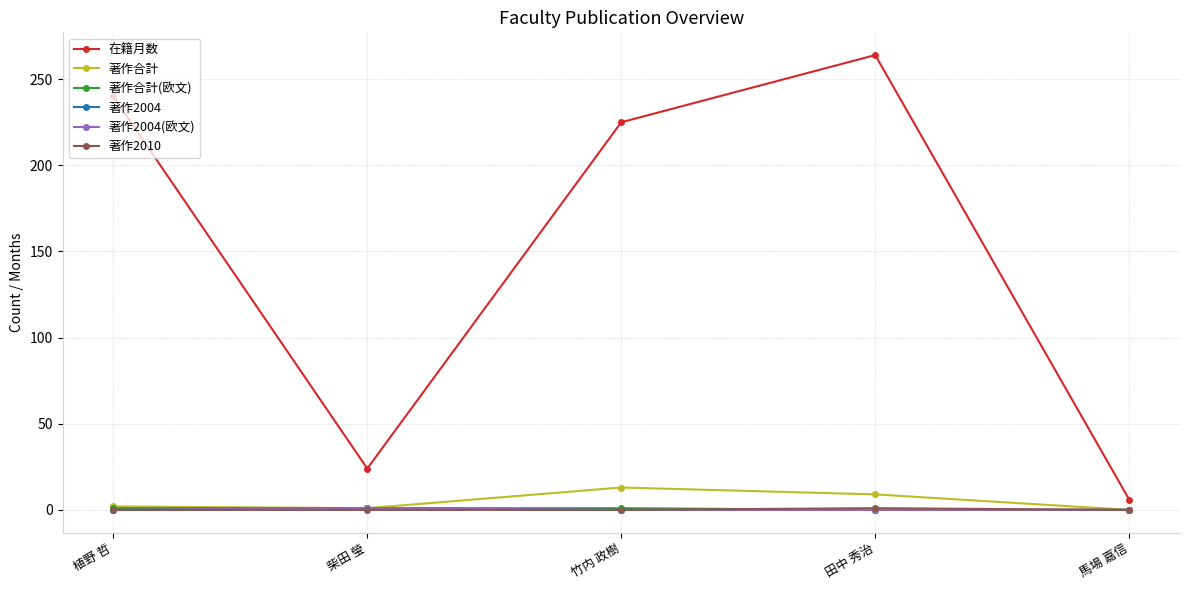

How many lines are shown in the chart?

6